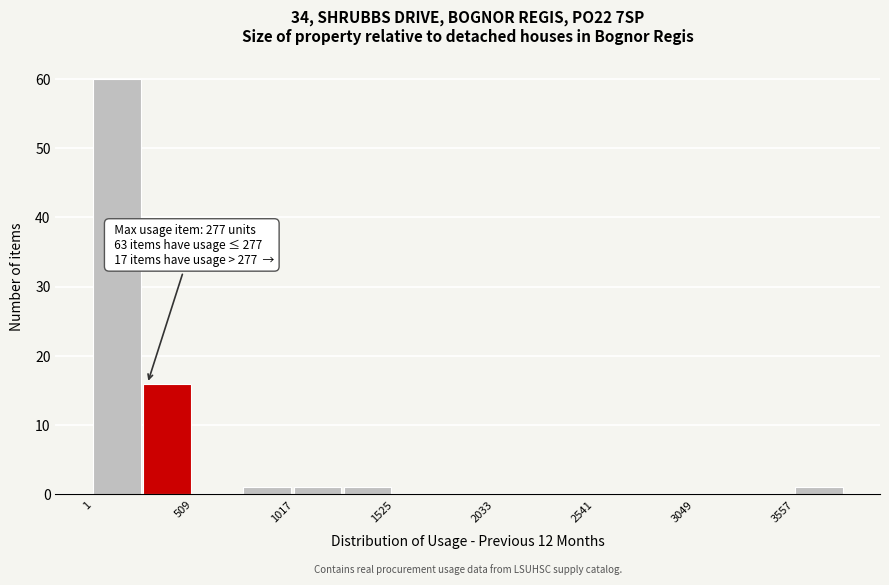

Read against the x-axis, roughly where is the centre of the tallest bar?

100